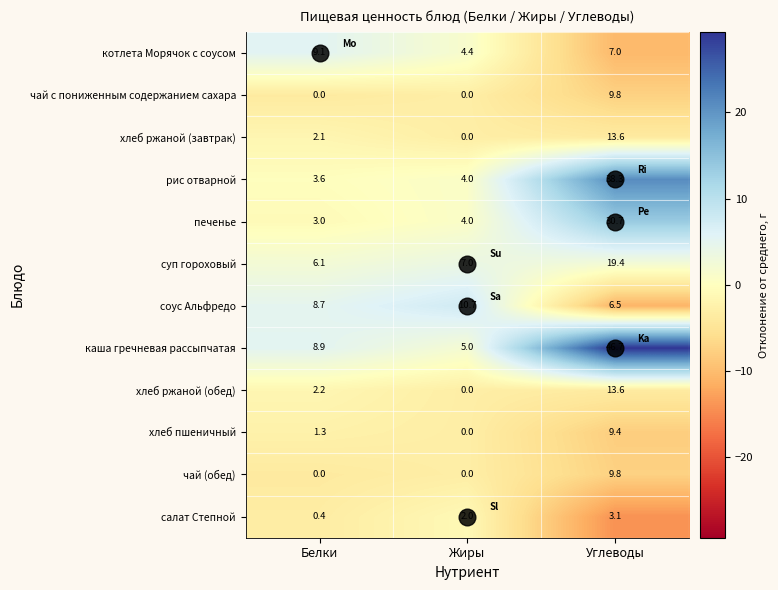

What is the difference between the highest and lowest values at Жиры?

10.7